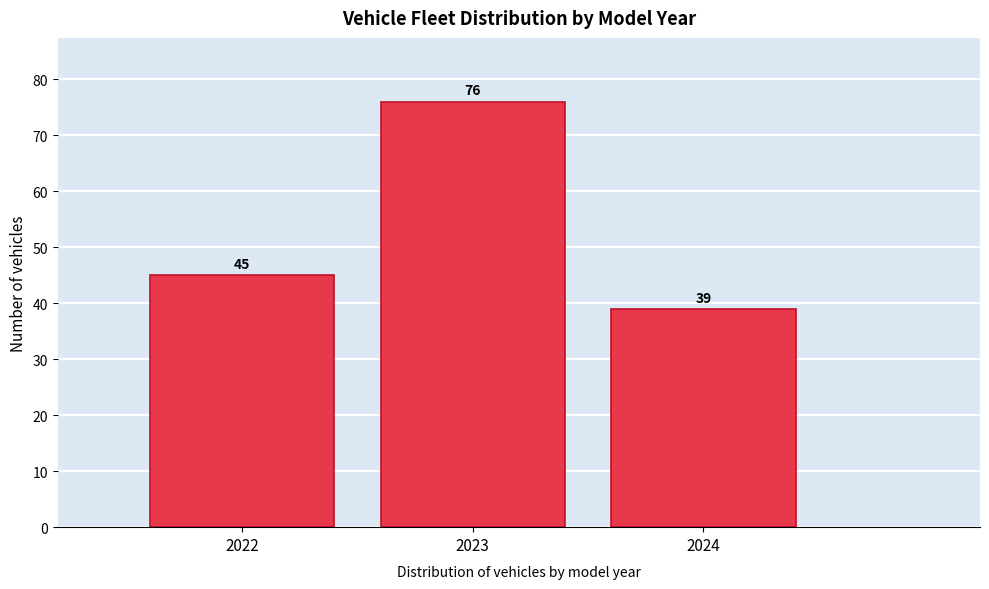

How tall is the bar that spans 2022.5 to 2023.5 on the x-axis?

76